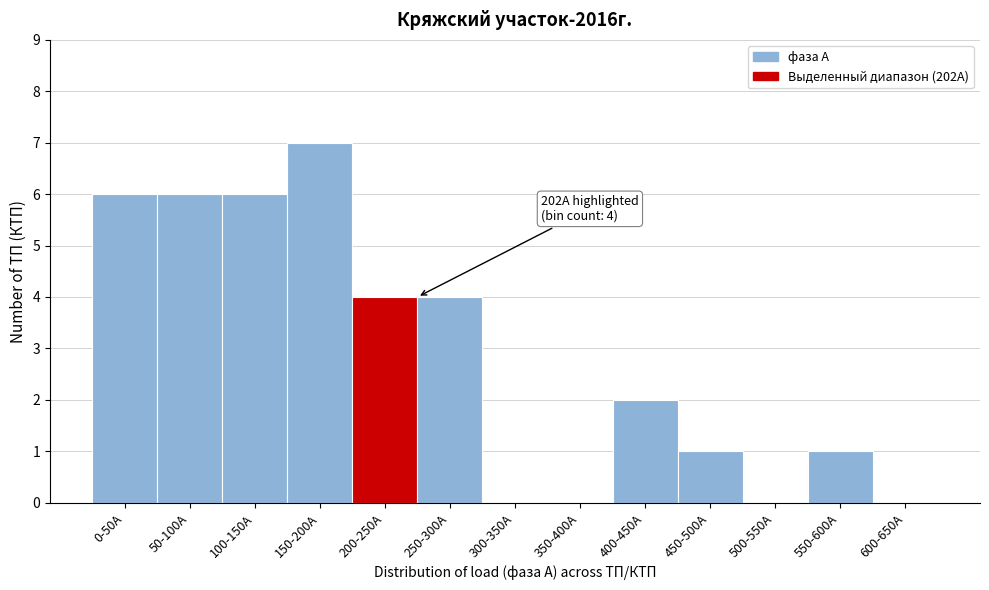

Reading right to left, what are all the values shown in this chart?

600-650А=0	550-600А=1	500-550А=0	450-500А=1	400-450А=2	350-400А=0	300-350А=0	250-300А=4	200-250А=4	150-200А=7	100-150А=6	50-100А=6	0-50А=6